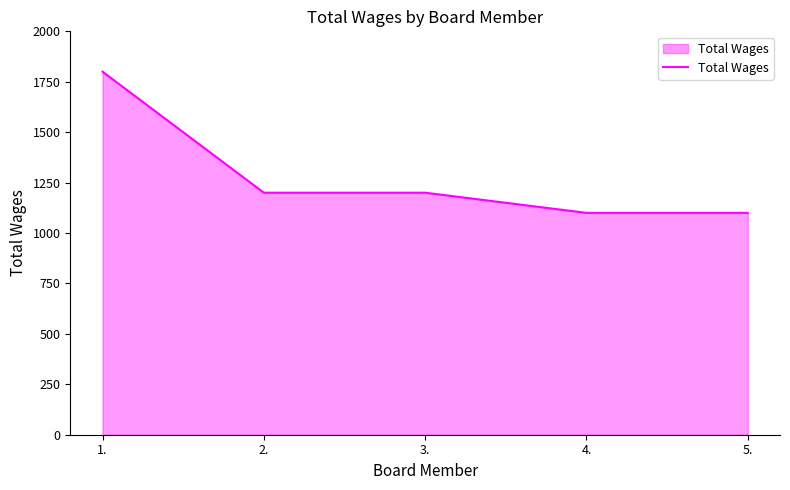

True or false: the data has more than 2 interior local peaks.

False